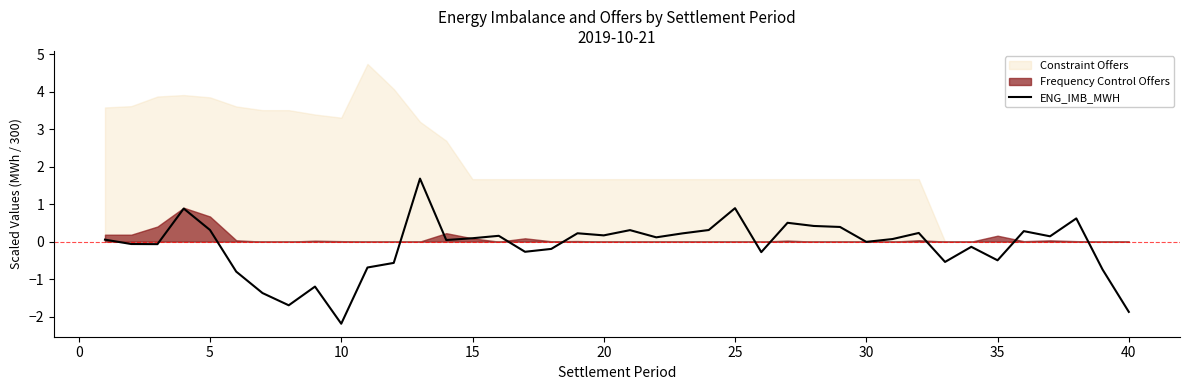

What is the value of the 40th point from the left?

-1.9